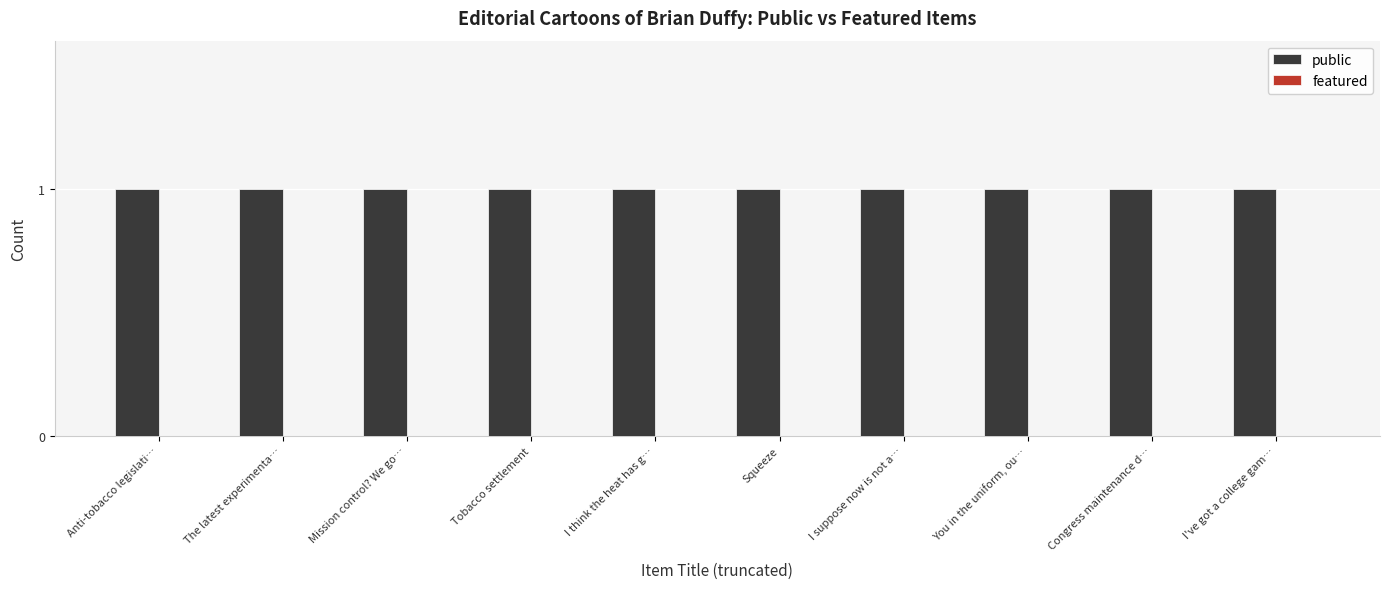

At which category is the sum across all series the highest?

Anti-tobacco legislati…